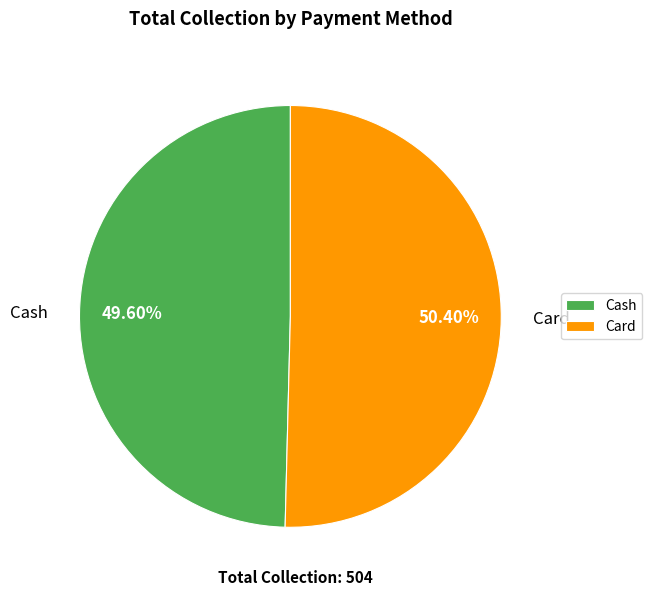

True or false: Card accounts for 43% of the total.

False